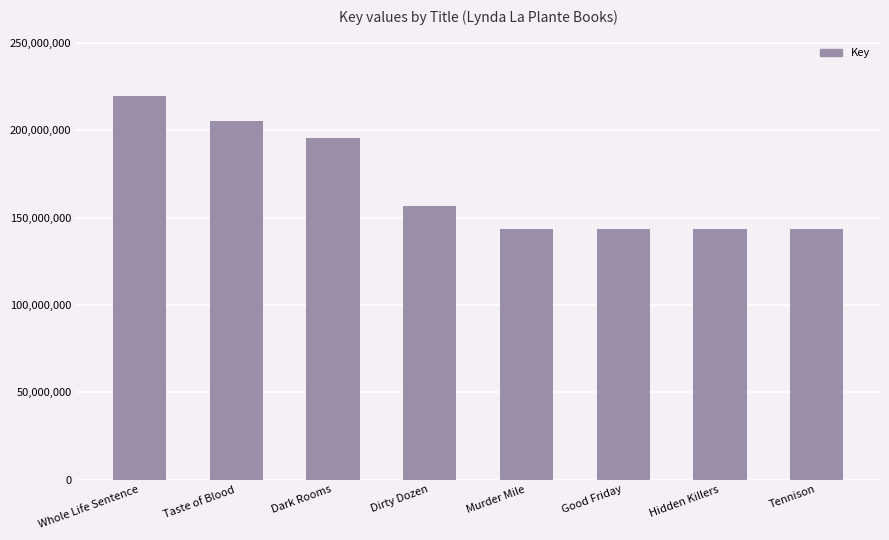

How many values are below 156465690?

4